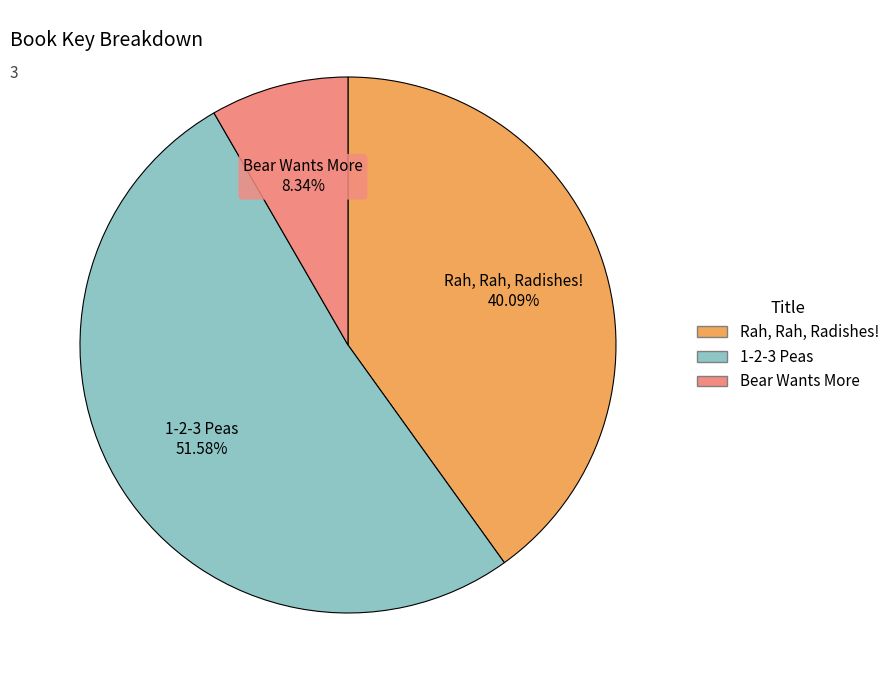

To the nearest percent, what is the difference between the largest and smallest slice percentages?

43%